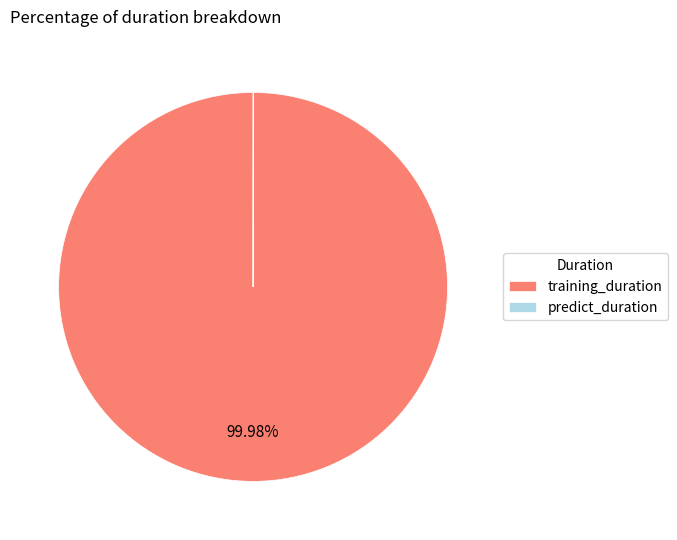

True or false: training_duration accounts for 100% of the total.

True